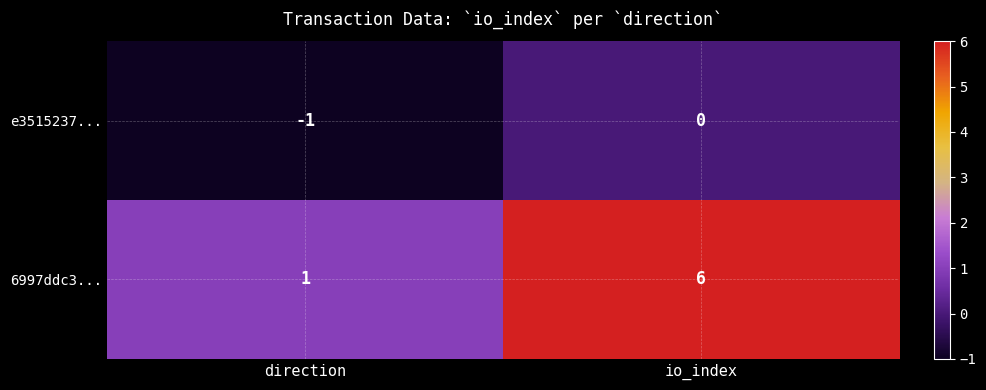

What is the difference between the maximum and minimum values in the 6997ddc3... series?

5